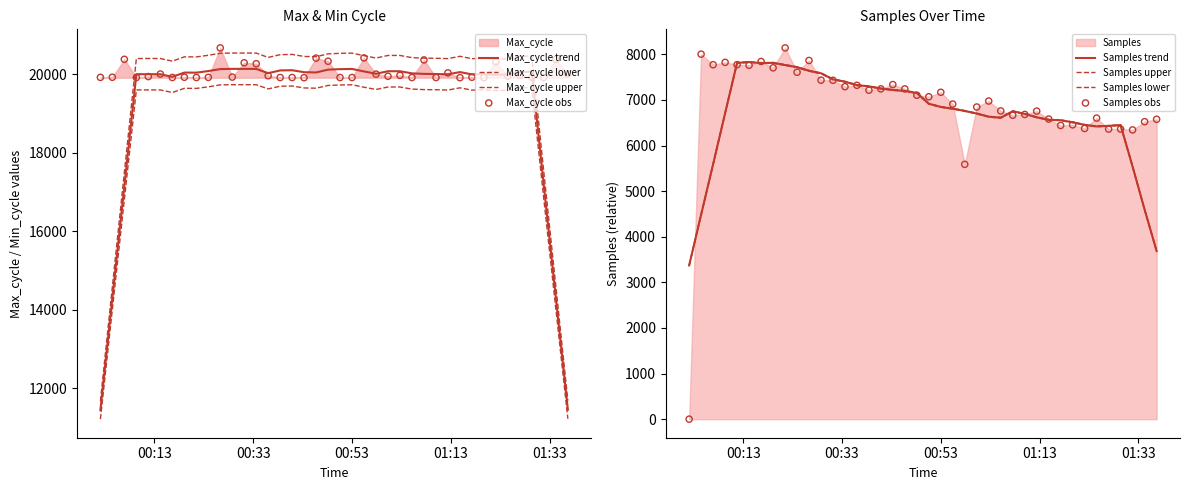

Which series contains the lowest Y value?

Samples